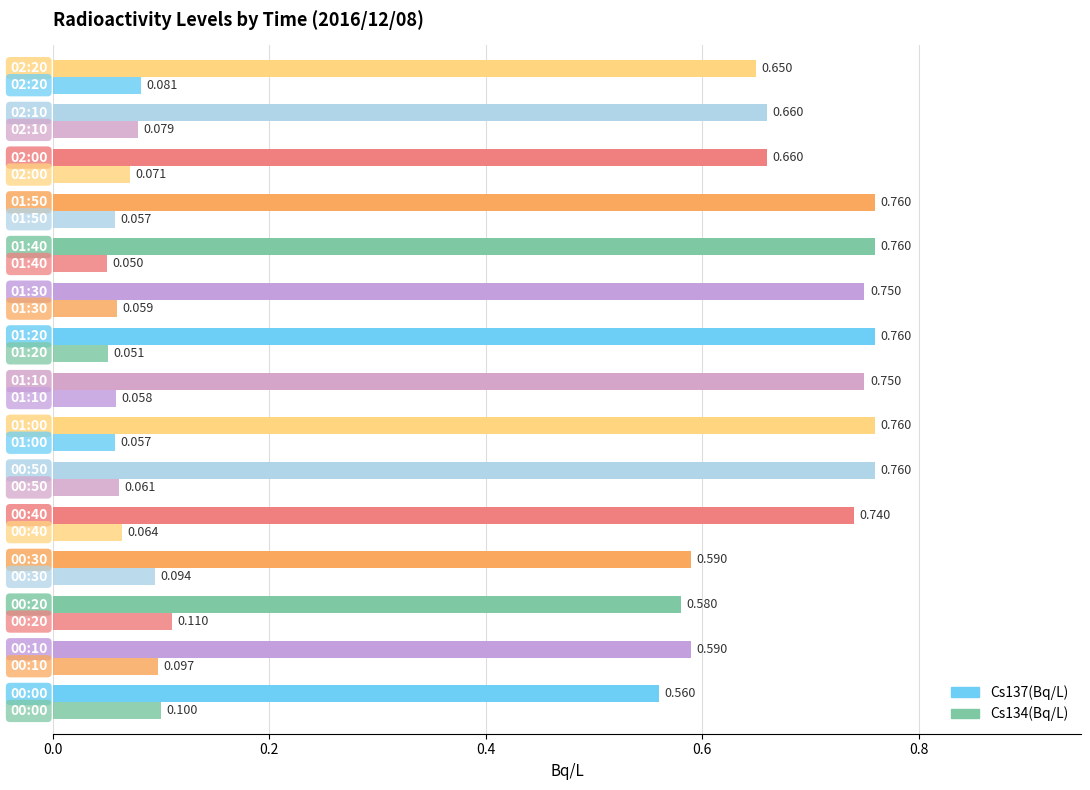

Count the number of data series in this chart.

2